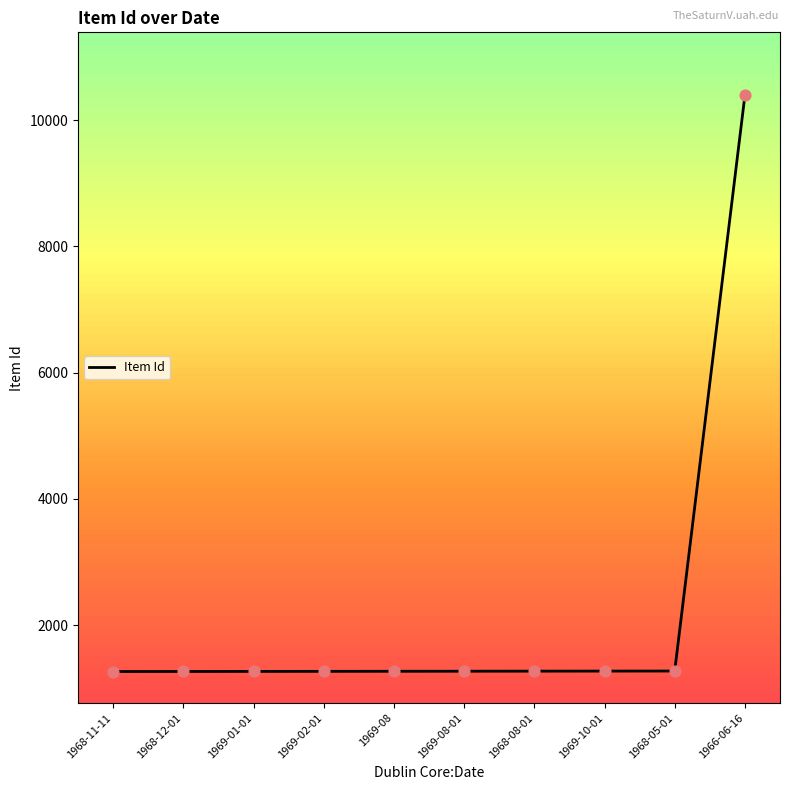

Approximately how many times larger is the value at 1968-12-01 compared to 1968-08-01?

1.0